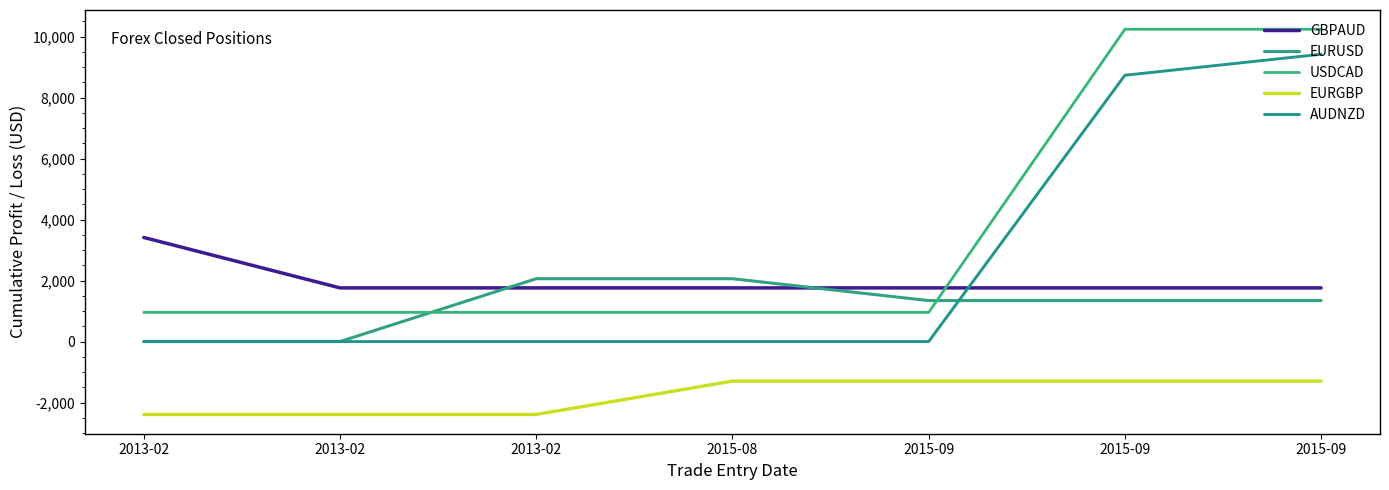

How many lines are shown in the chart?

5